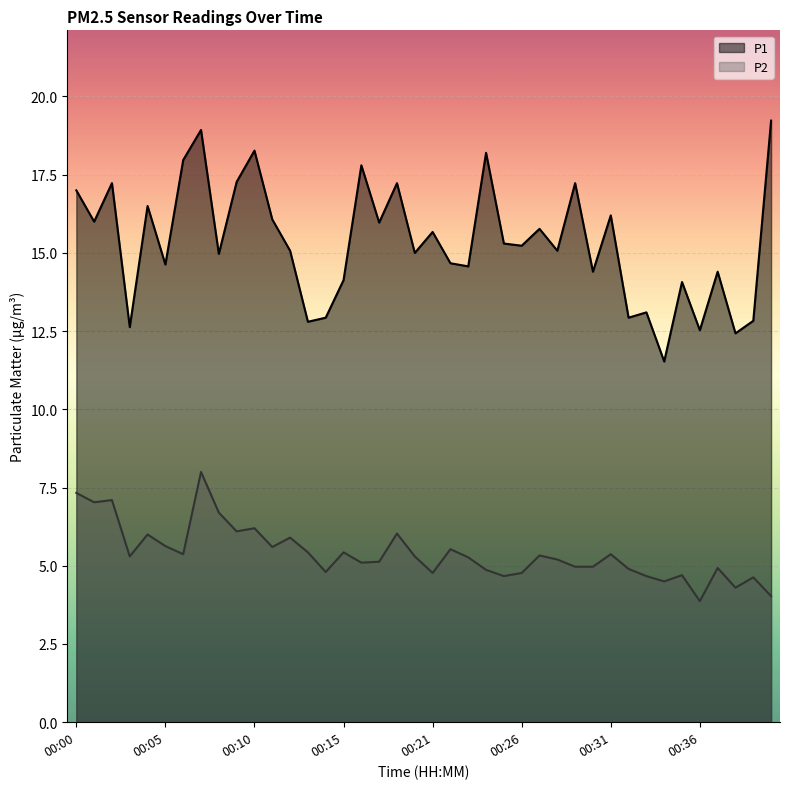

Which series has the largest range (max minus min)?

P1